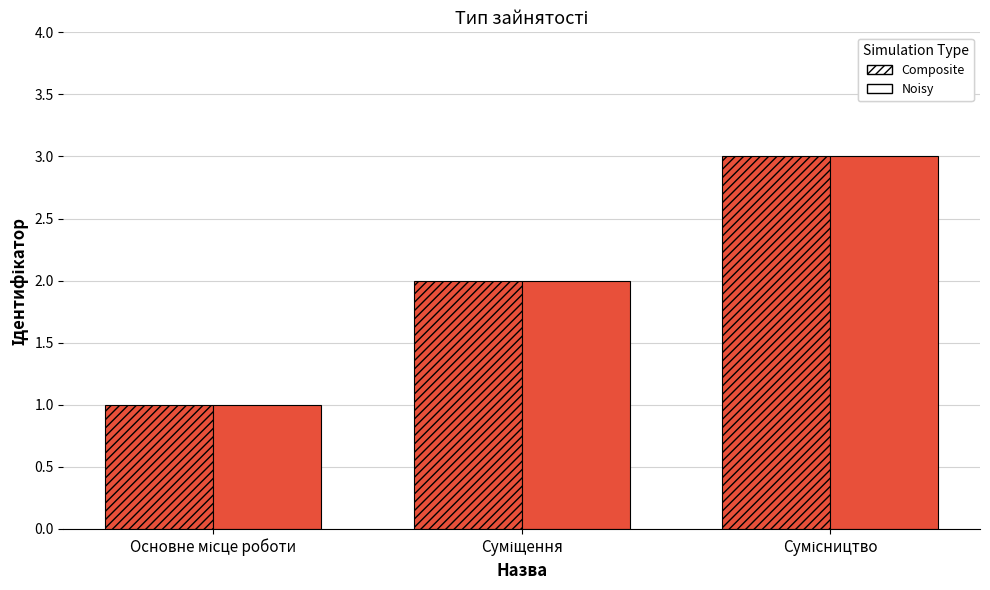

What is the sum of all Noisy values?

6